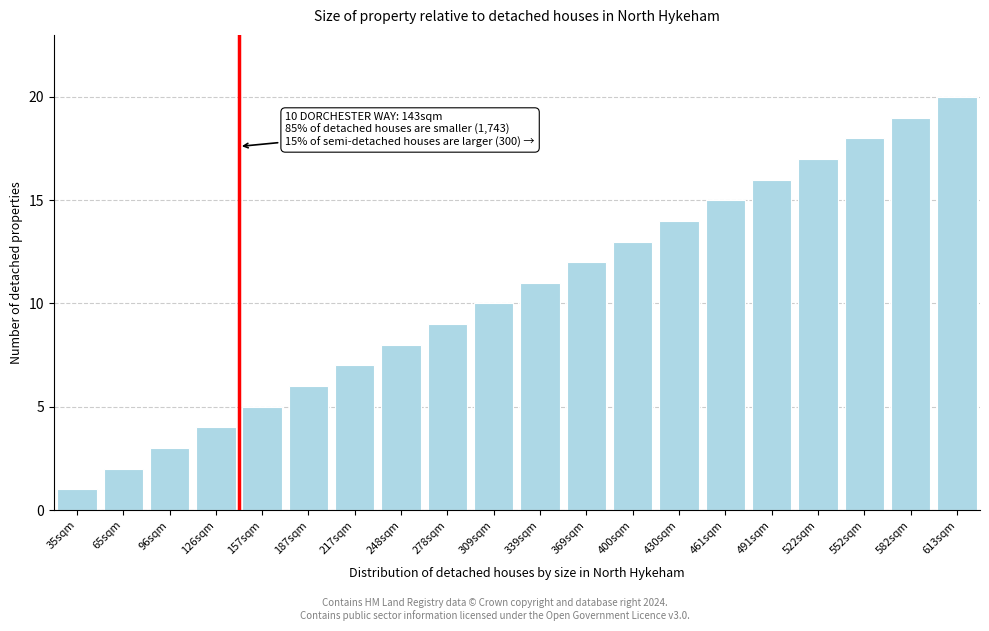

What is the difference between the values at 552sqm and 339sqm?

7